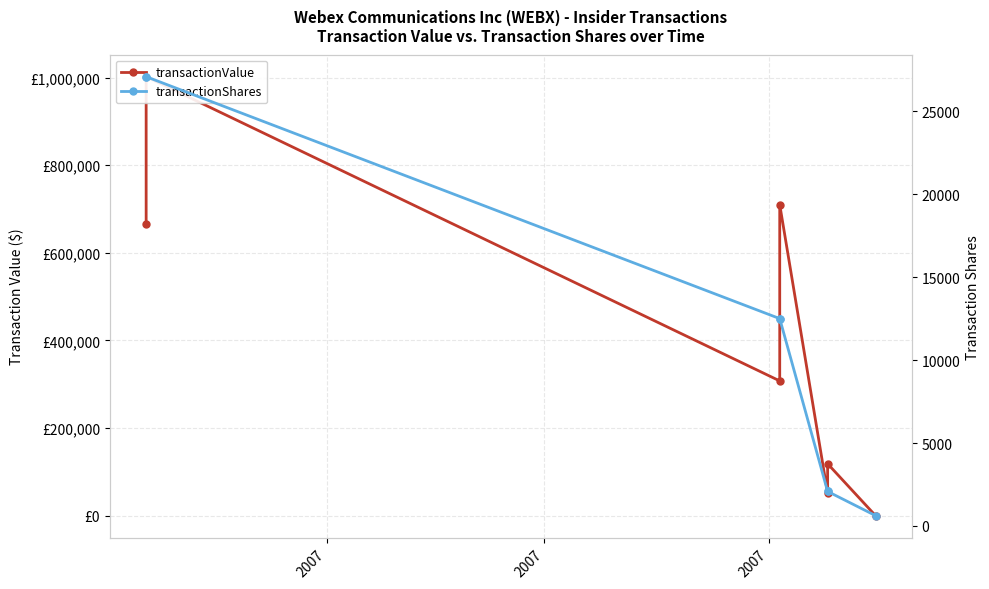

True or false: transactionValue and transactionShares intersect in this chart.

True